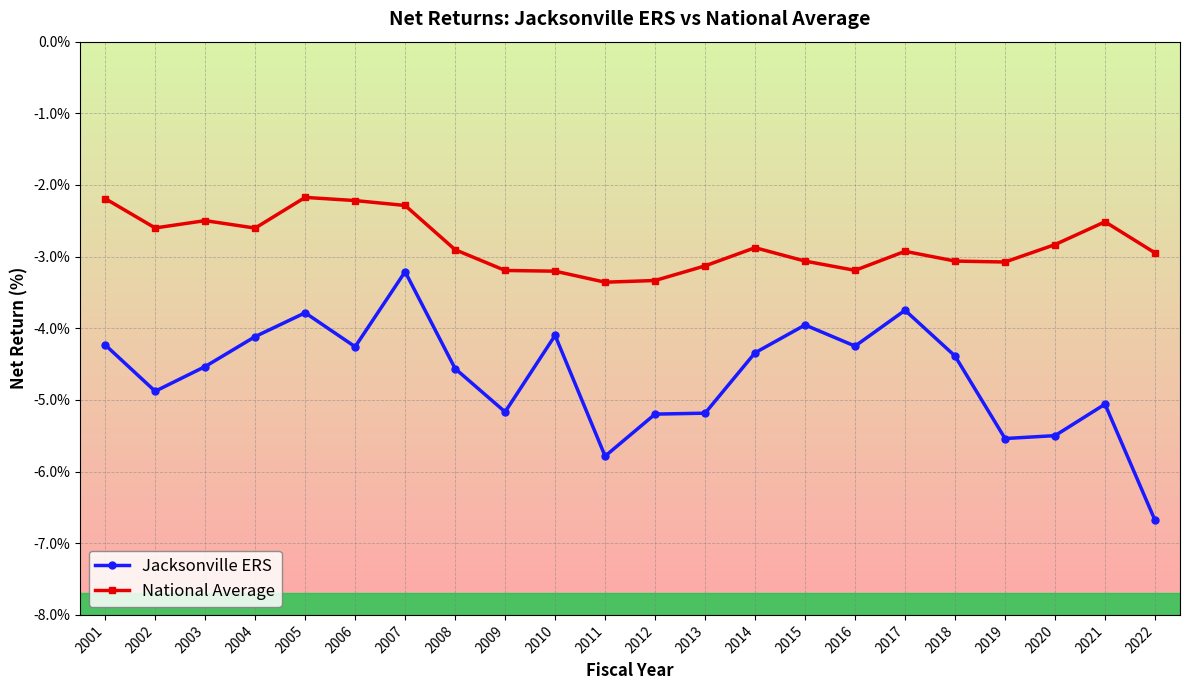

Where is the first local minimum for Jacksonville ERS?

2002